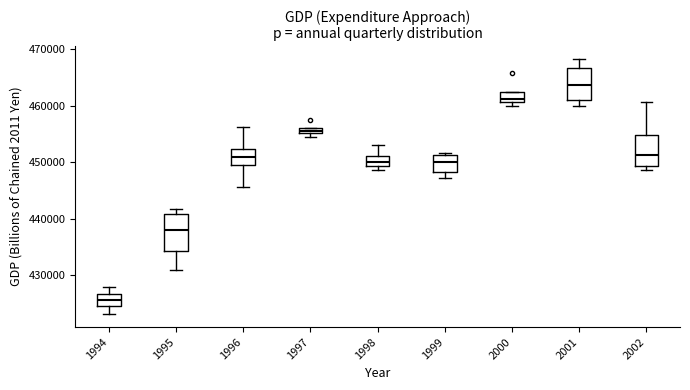

Which box's median line is the lowest?

1994